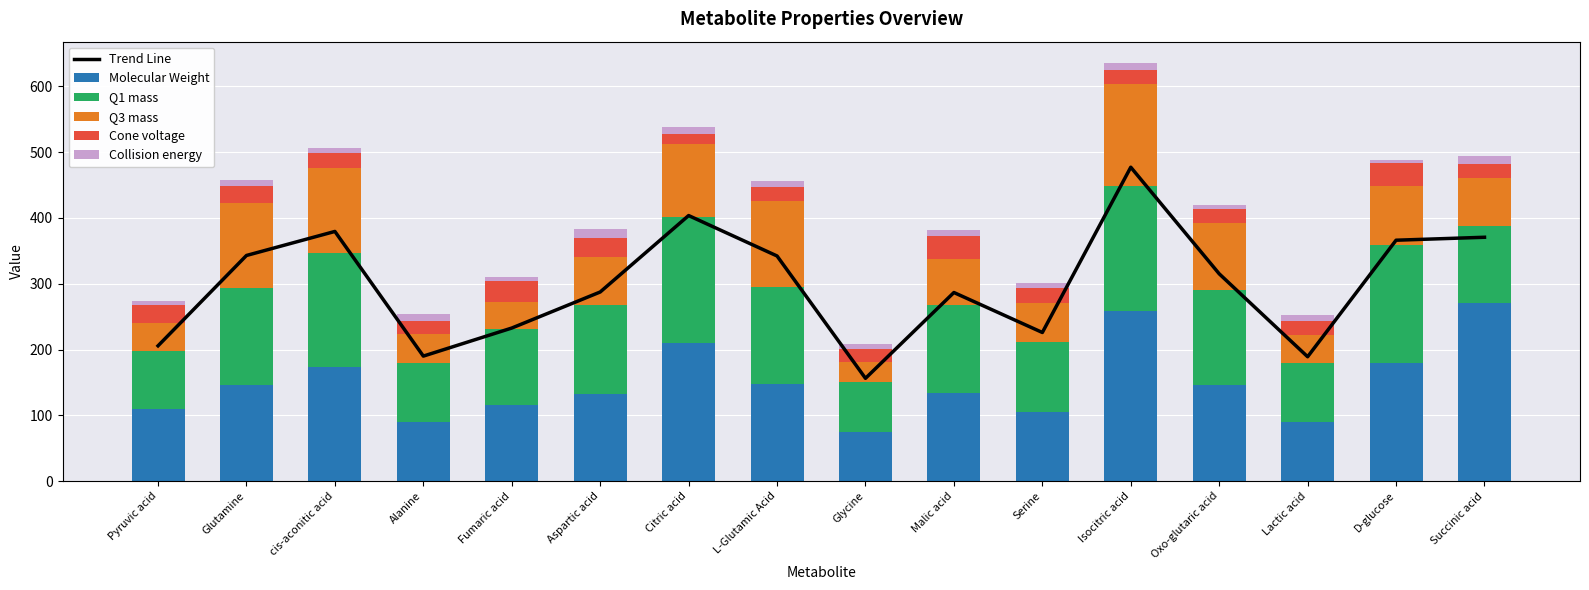

What is the value of the Molecular Weight bar at the 8th from the left?

147.1